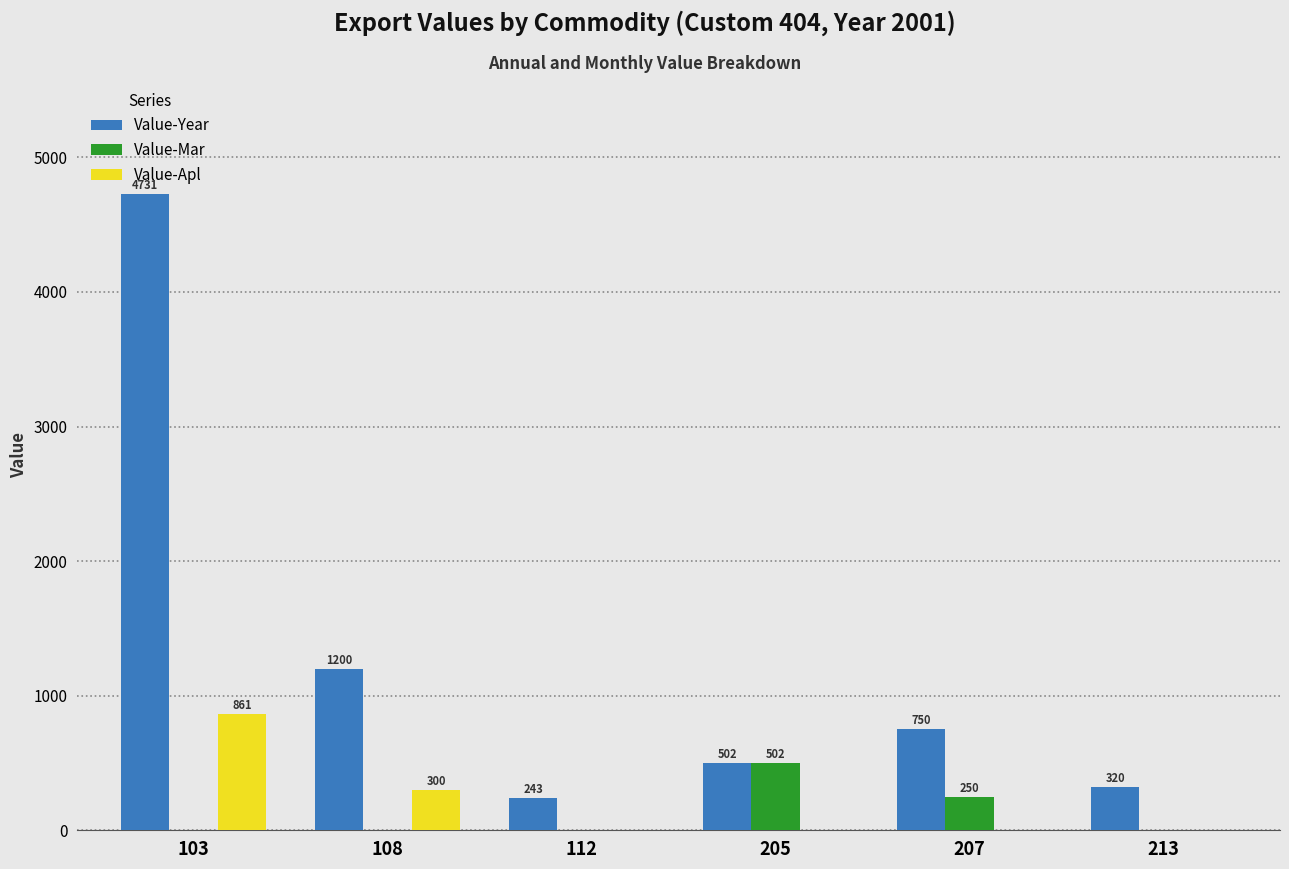

Reading left to right, extract all data points from this chart.

Value-Year: 103=4731	108=1200	112=243	205=502	207=750	213=320
Value-Mar: 103=0	108=0	112=0	205=502	207=250	213=0
Value-Apl: 103=861	108=300	112=0	205=0	207=0	213=0